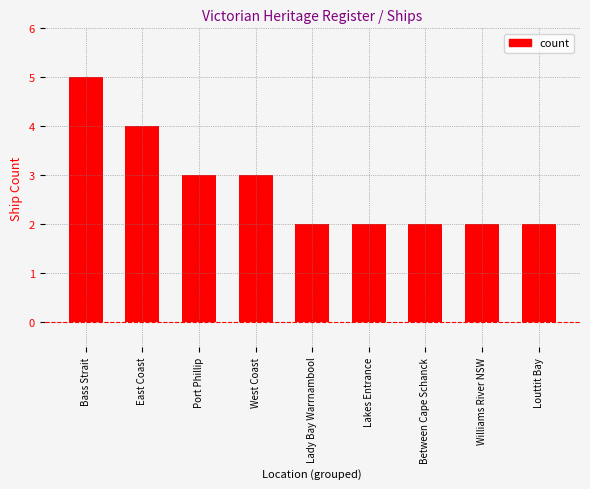

Is it true that the value at Port Phillip is 1?

False